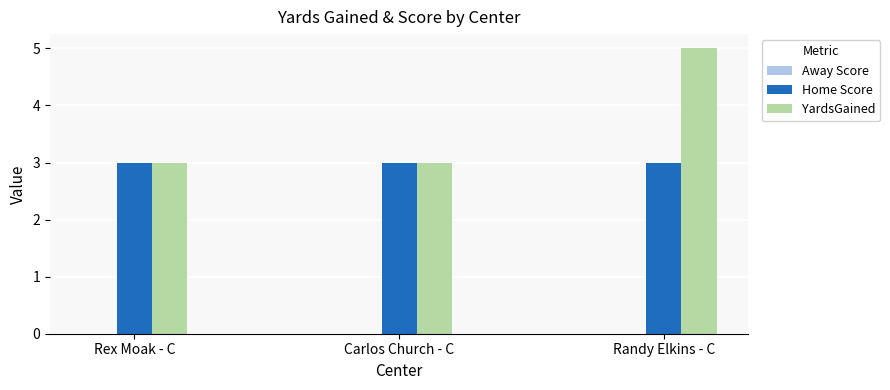

List the series in order of their overall mean, highest first.

YardsGained, Home Score